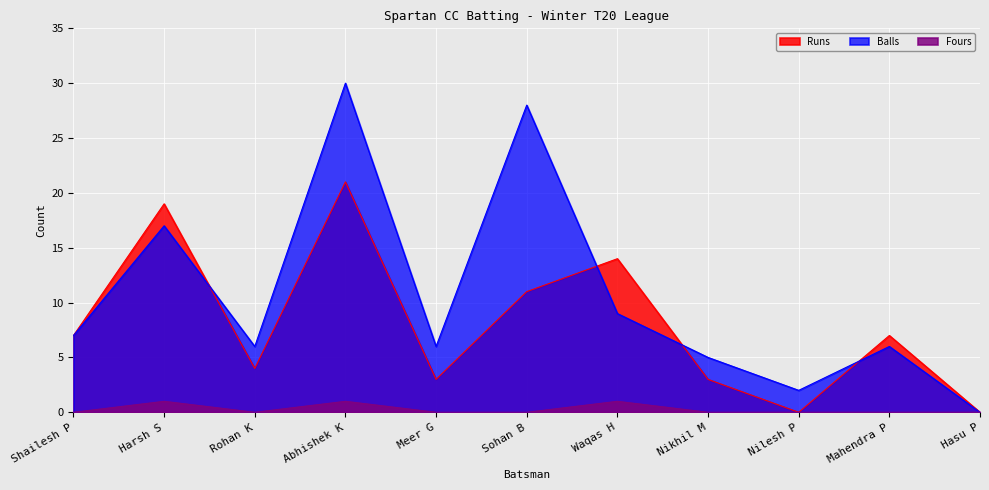

Reading left to right, extract all data points from this chart.

Runs: 7	19	4	21	3	11	14	3	0	7	0
Balls: 7	17	6	30	6	28	9	5	2	6	0
Fours: 0	1	0	1	0	0	1	0	0	0	0